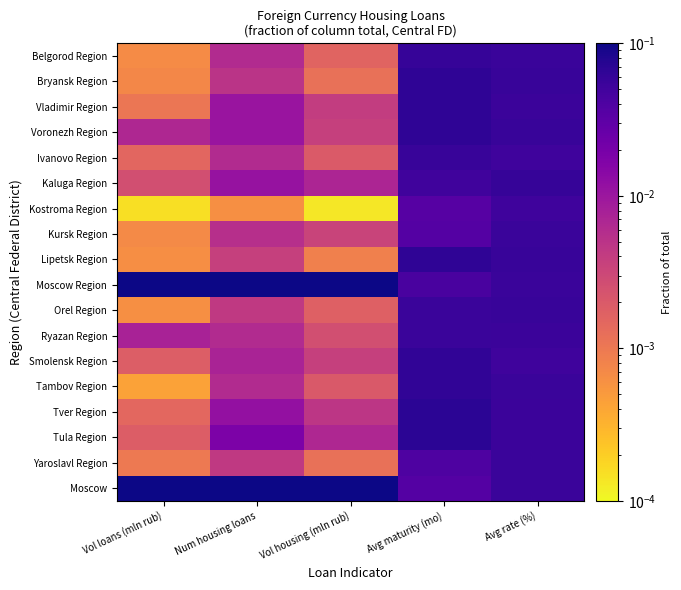

At which category is the sum across all series the highest?

Vol loans (mln rub)